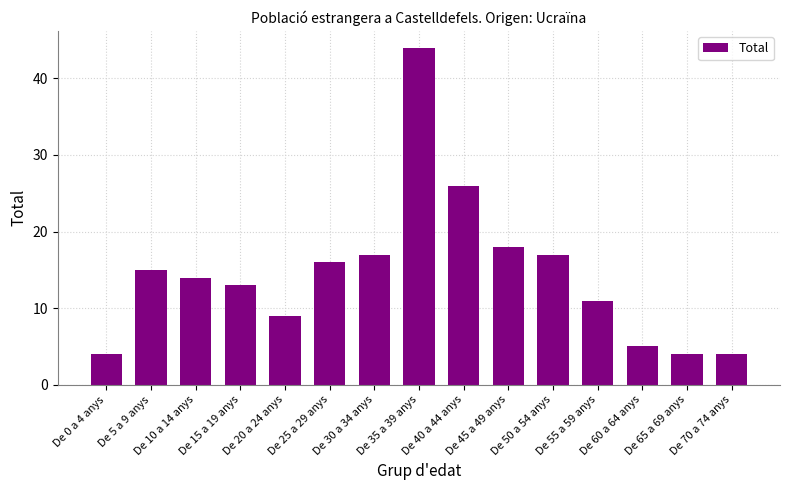

What is the average value?

14